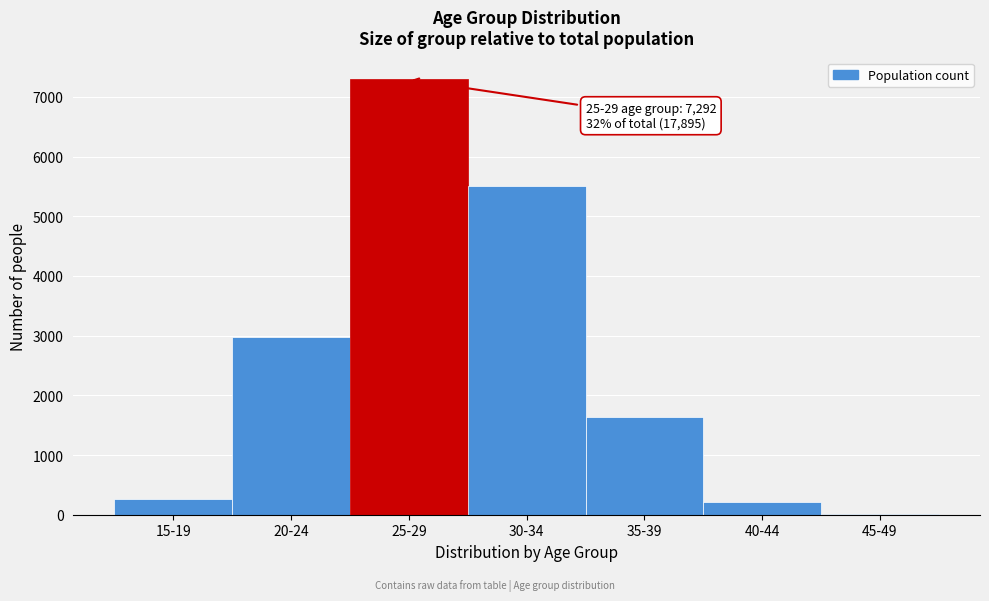

Approximately how many times larger is the value at 25-29 compared to 35-39?

4.5